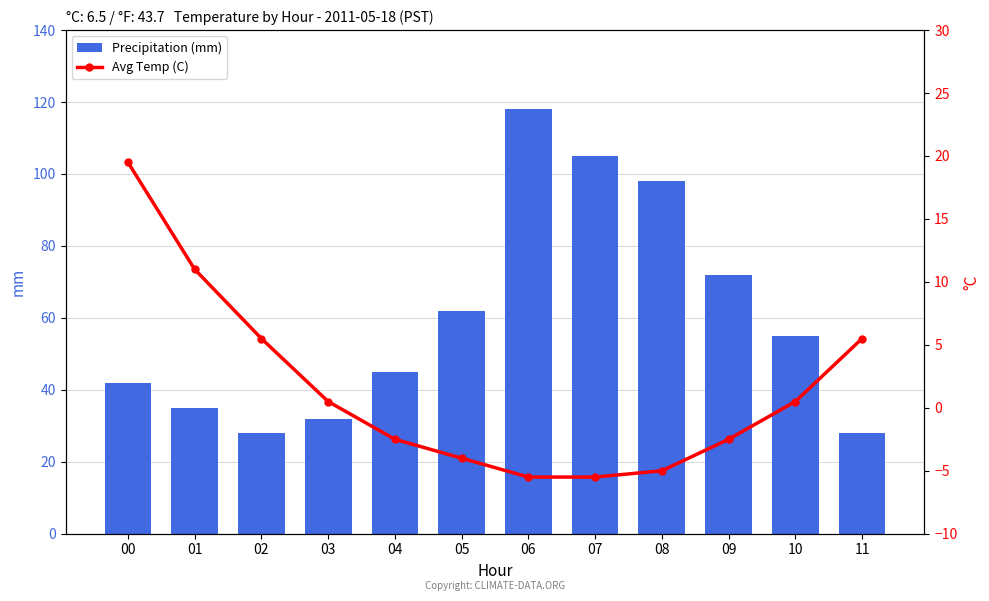

List the series in order of their peak value, highest first.

Precipitation (mm), Avg Temp (C)